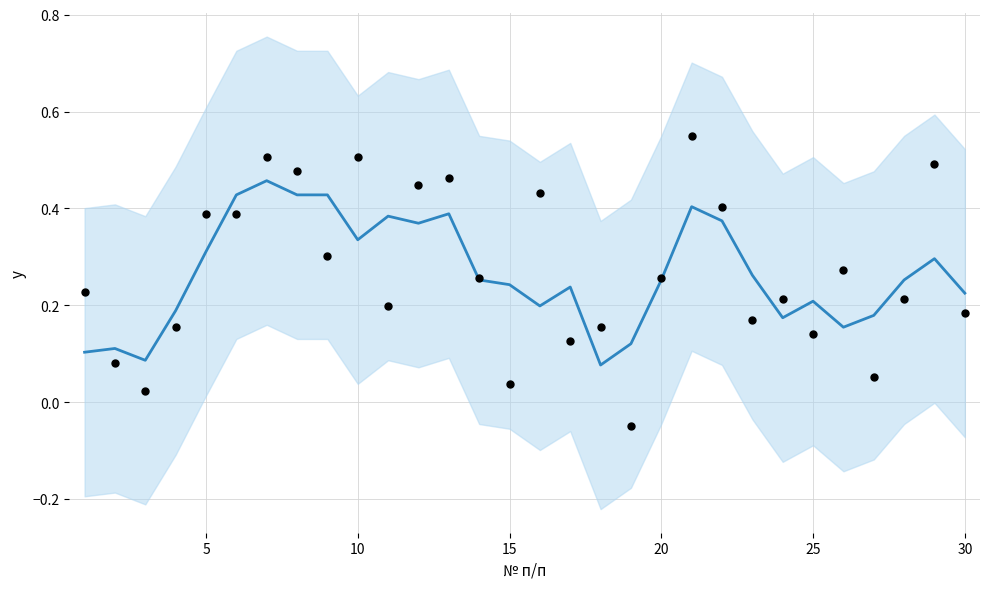

Which series reaches the maximum Y coordinate?

actual scores